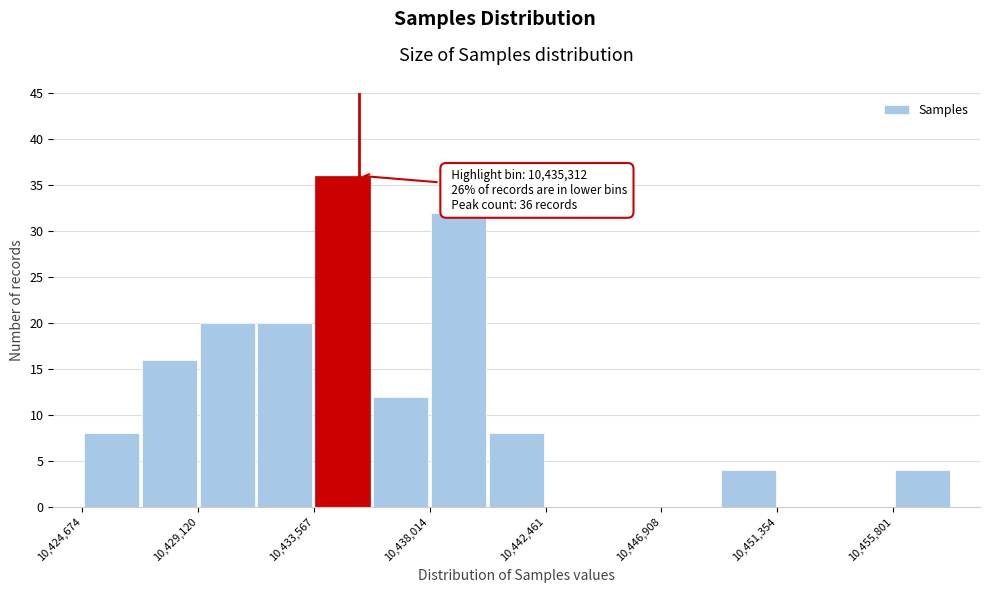

Over which range of the x-axis is the bar tallest?

10433500 to 10436000